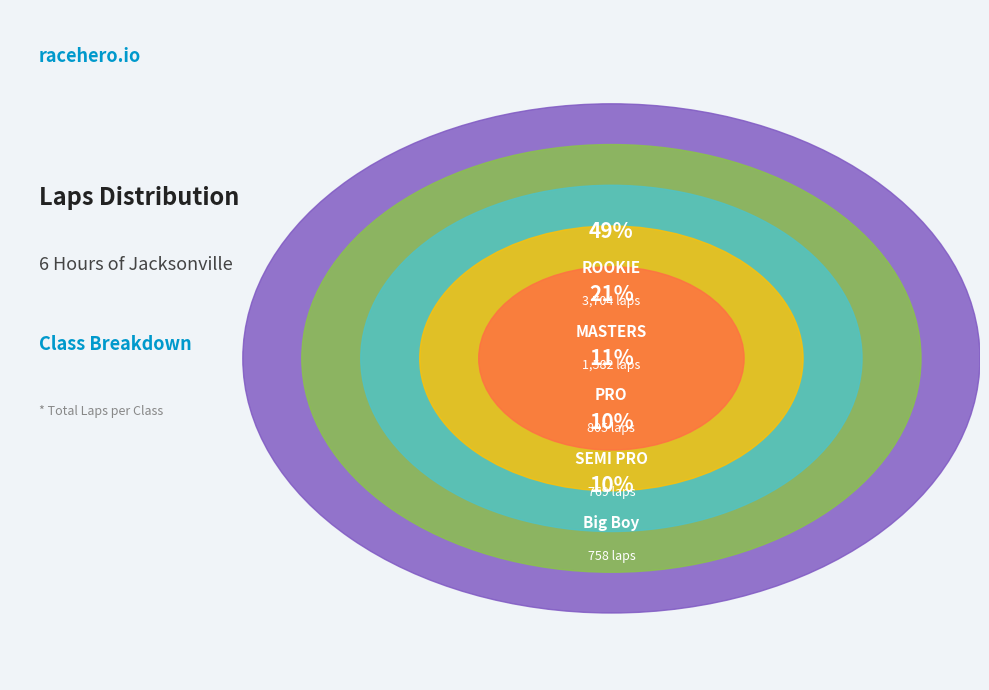

Is there a majority slice in this chart?

No